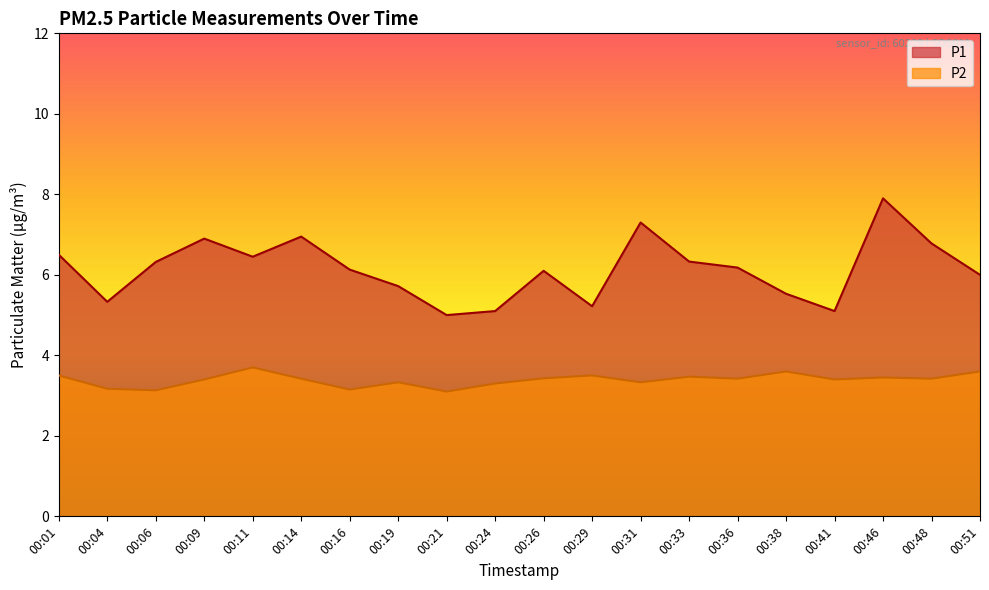

What is the lowest value of the P2 series?

3.1